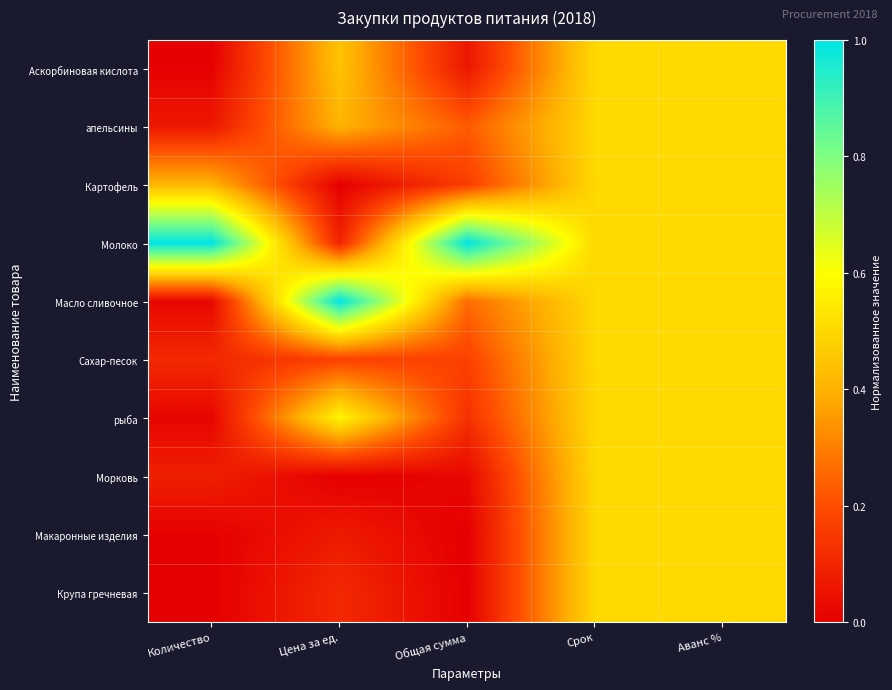

Reading left to right, extract all data points from this chart.

Аскорбиновая кислота: Количество=0.0	Цена за ед.=0.4	Общая сумма=0.1	Срок=0.5	Аванс %=0.5
апельсины: Количество=0.1	Цена за ед.=0.4	Общая сумма=0.2	Срок=0.5	Аванс %=0.5
Картофель: Количество=0.4	Цена за ед.=0.0	Общая сумма=0.2	Срок=0.5	Аванс %=0.5
Молоко: Количество=1.0	Цена за ед.=0.1	Общая сумма=1.0	Срок=0.5	Аванс %=0.5
Масло сливочное: Количество=0.0	Цена за ед.=1.0	Общая сумма=0.3	Срок=0.5	Аванс %=0.5
Сахар-песок: Количество=0.1	Цена за ед.=0.2	Общая сумма=0.2	Срок=0.5	Аванс %=0.5
рыба: Количество=0.0	Цена за ед.=0.6	Общая сумма=0.1	Срок=0.5	Аванс %=0.5
Морковь: Количество=0.1	Цена за ед.=0.0	Общая сумма=0.0	Срок=0.5	Аванс %=0.5
Макаронные изделия: Количество=0.0	Цена за ед.=0.1	Общая сумма=0.0	Срок=0.5	Аванс %=0.5
Крупа гречневая: Количество=0.0	Цена за ед.=0.1	Общая сумма=0.0	Срок=0.5	Аванс %=0.5